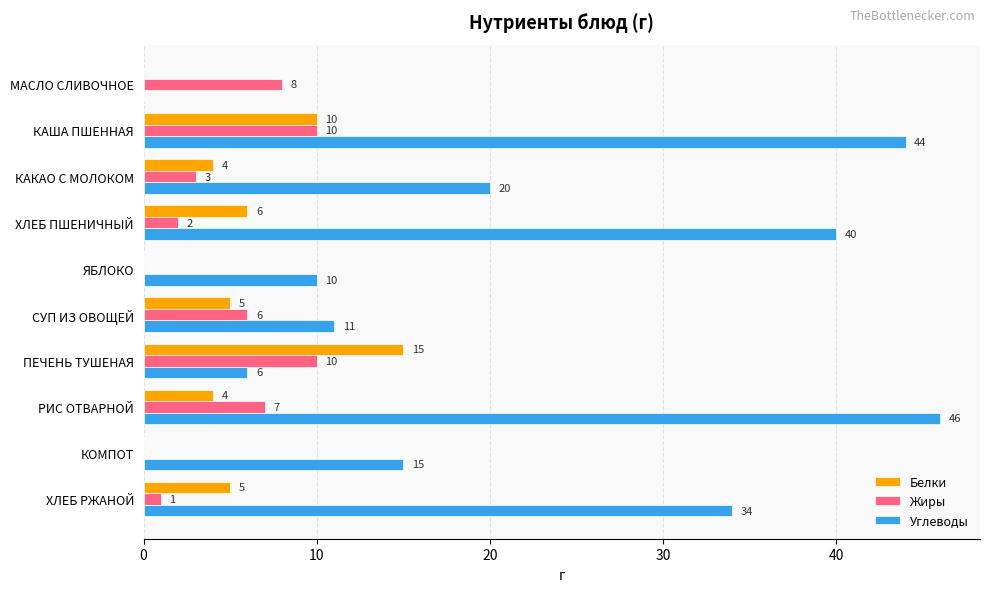

What are all the series names shown in the legend?

Белки, Жиры, Углеводы